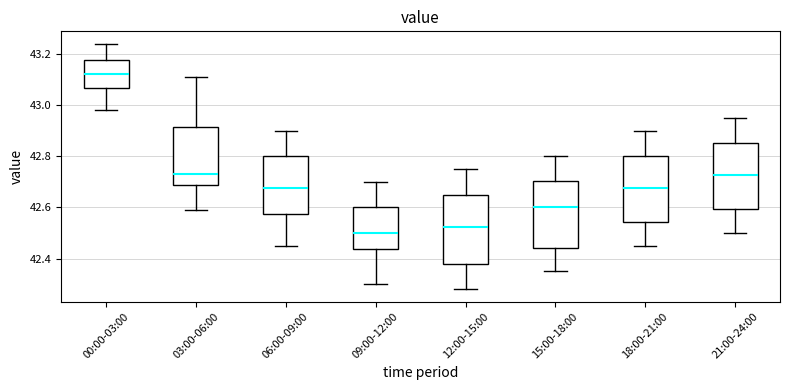

Where does the median line of the box for 12:00-15:00 sit on the y-axis? The values are not printed on the chart, so give them approximately, as read against the axis.

42.52